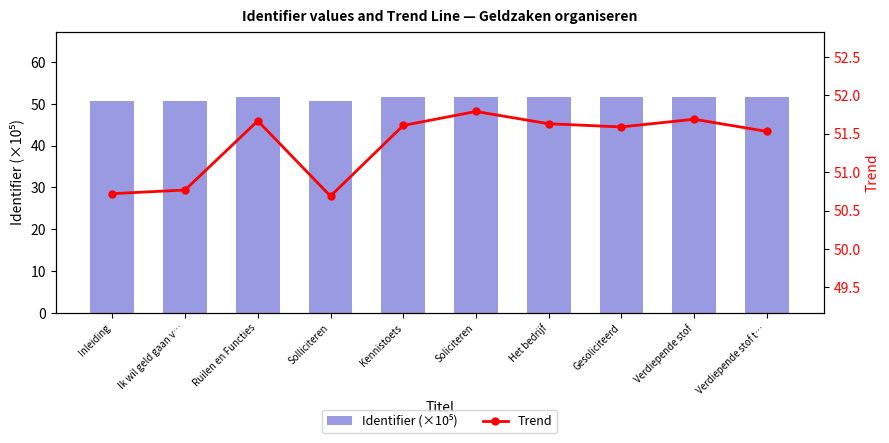

Reading left to right, transcribe all the data shown in this chart.

Identifier (×10⁵): 50.8	50.8	51.6	50.8	51.6	51.7	51.7	51.6	51.6	51.6
Trend: 50.7	50.8	51.7	50.7	51.6	51.8	51.6	51.6	51.7	51.5